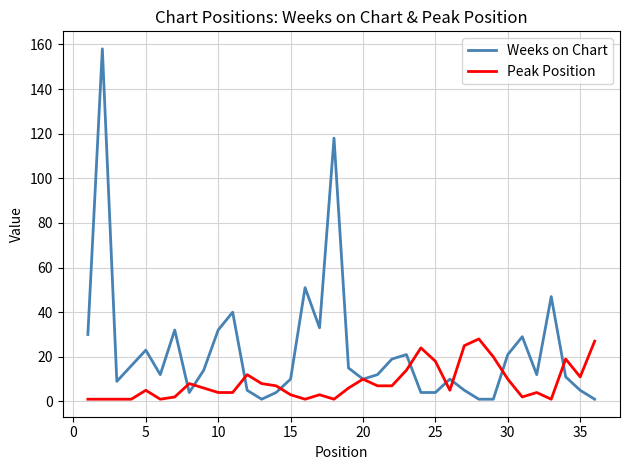

What is the maximum value shown in the chart?

158